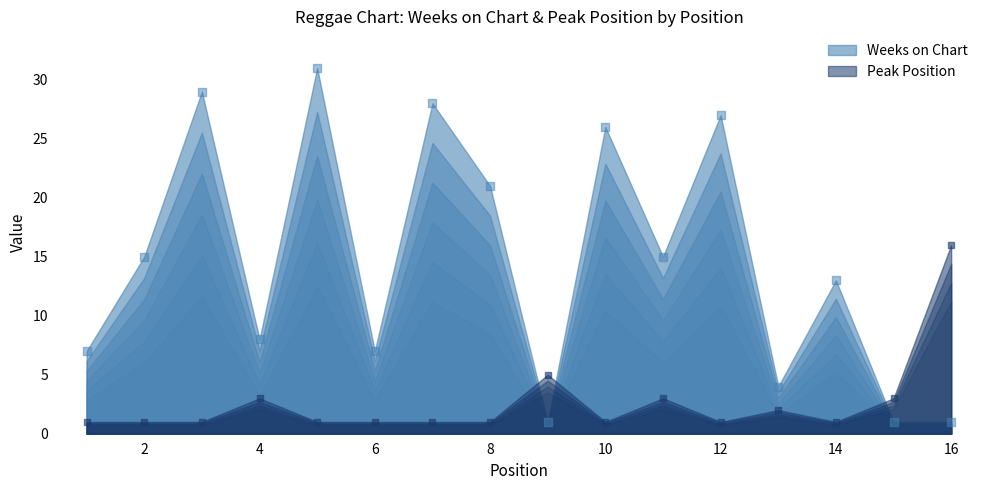

Which series contains the lowest Y value?

Weeks on Chart